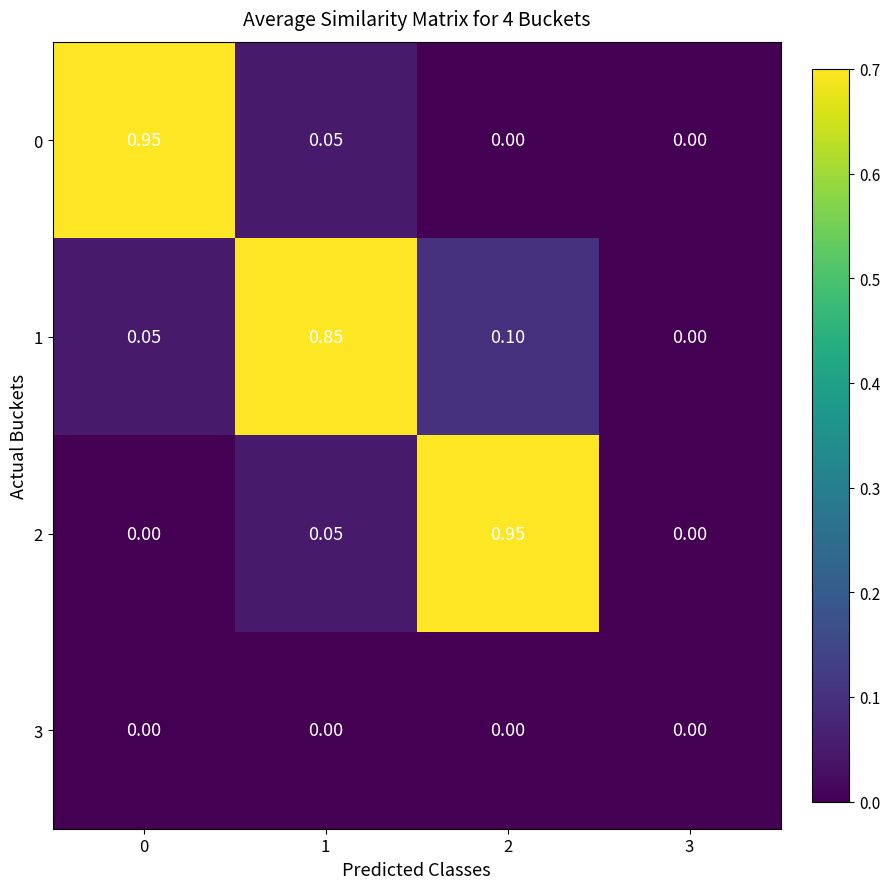

Count the number of categories in the chart.

4